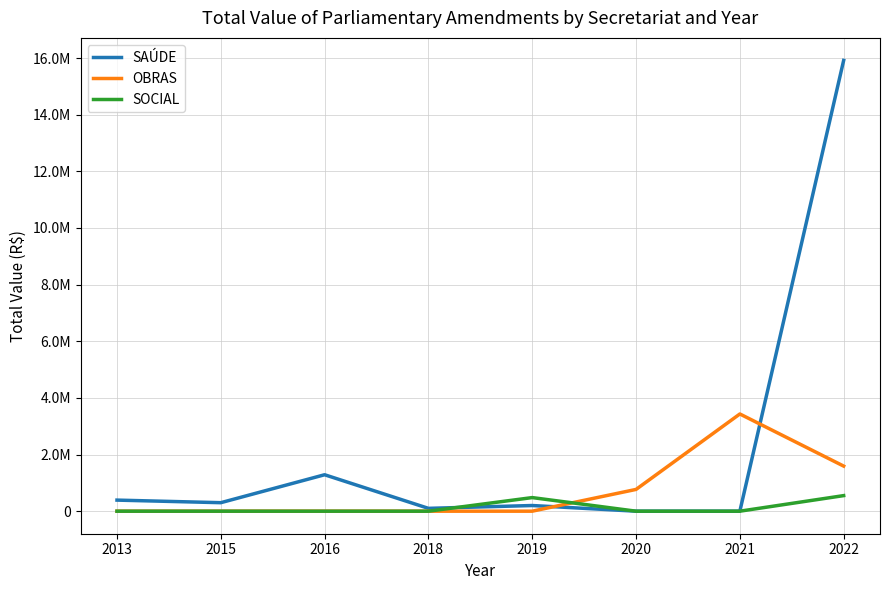

Reading left to right, list all the values displayed in this chart.

SAÚDE: 2013=391000.0	2015=299999.4	2016=1286639.0	2018=100000.0	2019=200000.0	2020=0.0	2021=0.0	2022=15915590.0
OBRAS: 2013=0.0	2015=0.0	2016=0.0	2018=0.0	2019=0.0	2020=768507.3	2021=3432460.0	2022=1591999.1
SOCIAL: 2013=0.0	2015=0.0	2016=0.0	2018=0.0	2019=480000.0	2020=0.0	2021=0.0	2022=550000.0